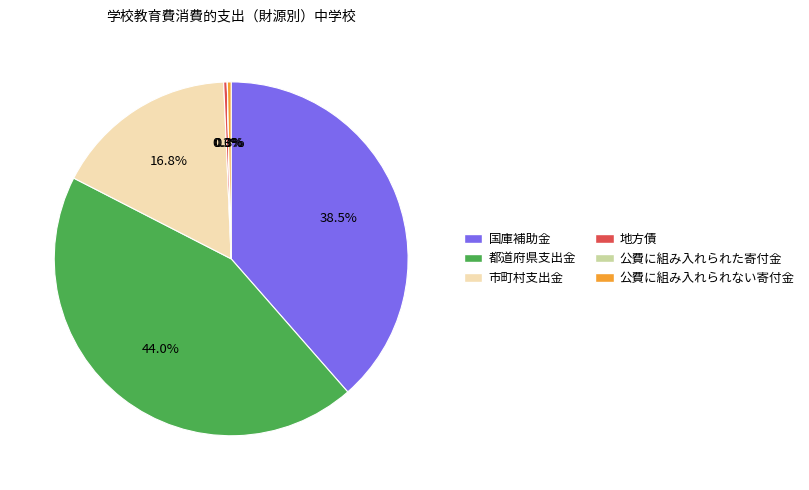

What is the ratio of the value at 地方債 to the value at 公費に組み入れられない寄付金?

1.0